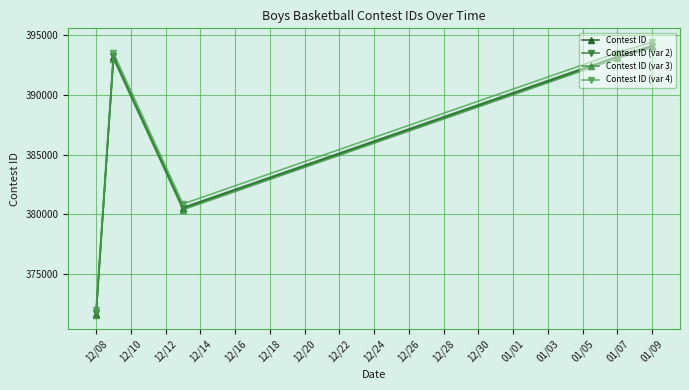

What is the value of the Contest ID (var 3) point at the 5th from the left?

393948